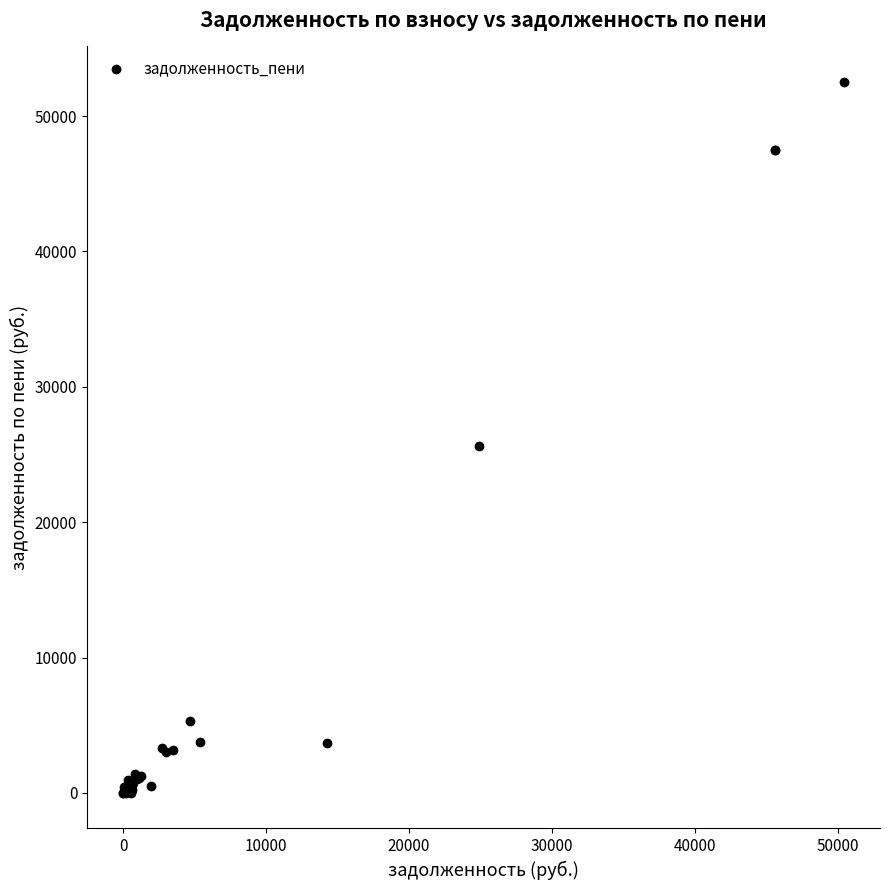

What Y value in the scatter plot is closest to 26259?

25611.9